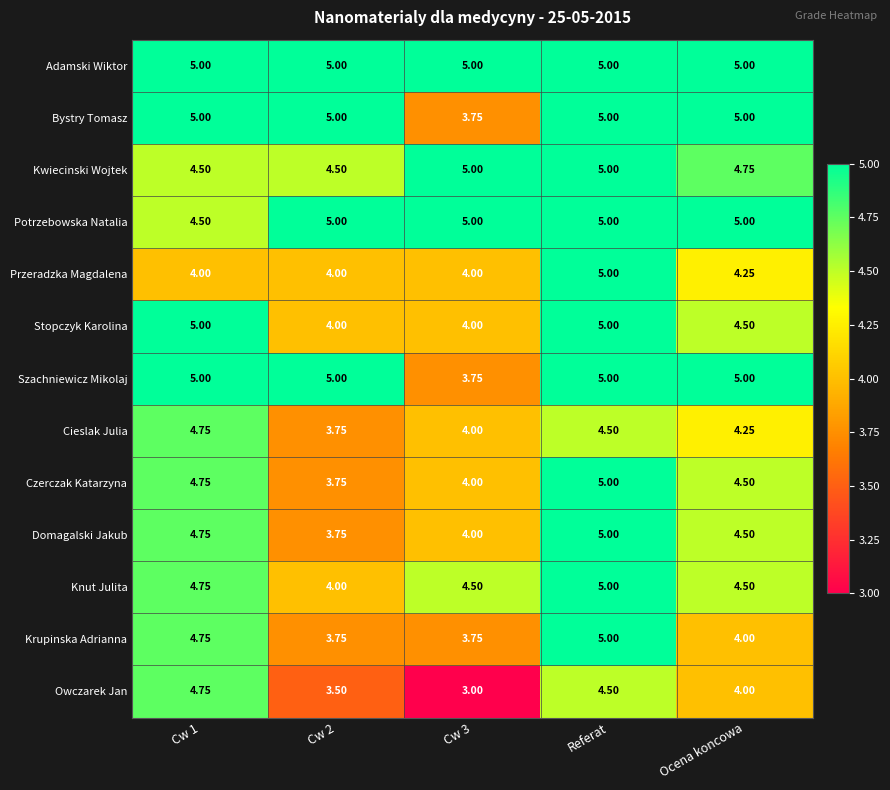

Between Cw 1 and Cw 3, which series saw the biggest shift?

Owczarek Jan